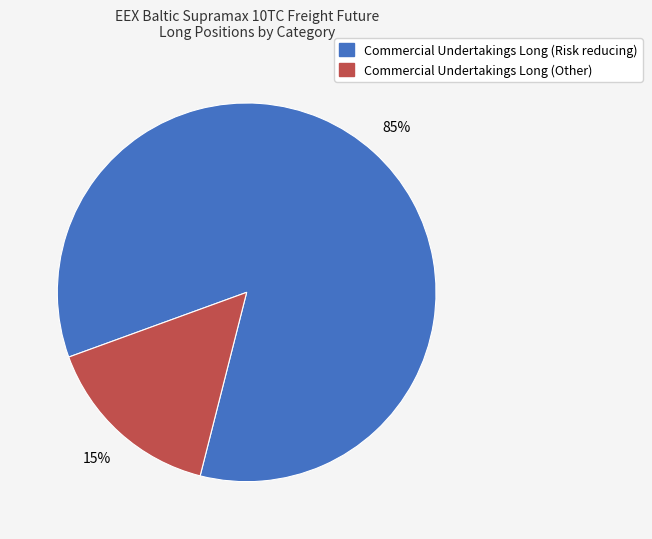

To the nearest percent, what is the average slice percentage?

50%